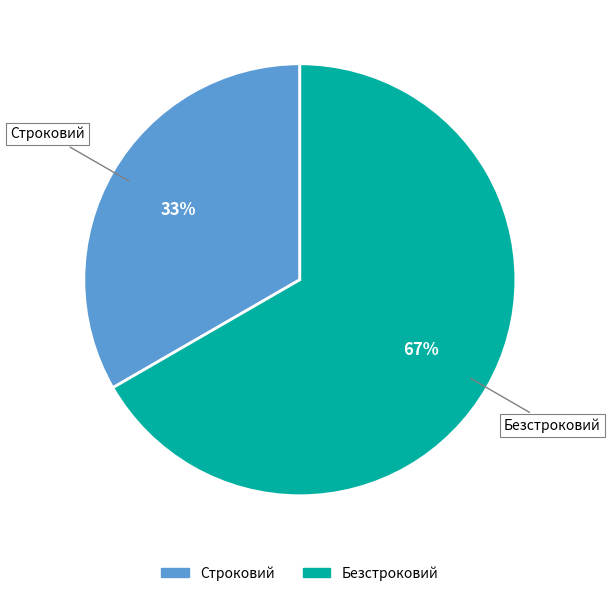

To the nearest percent, what is the combined percentage of Строковий and Безстроковий?

100%